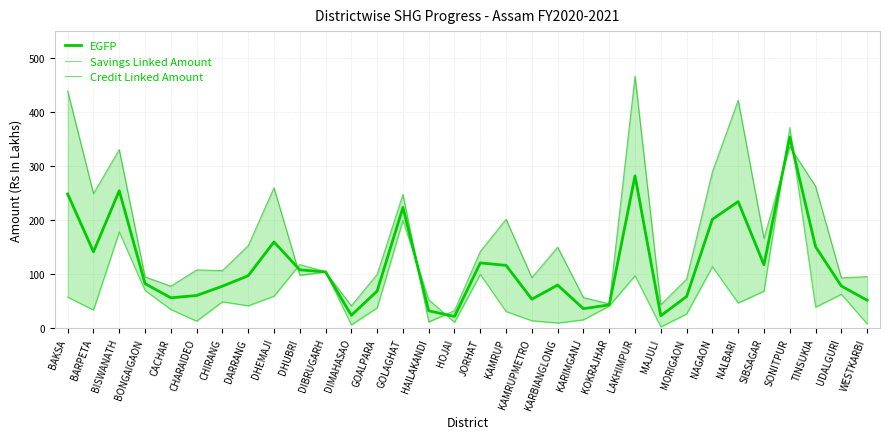

Between DHEMAJI and MORIGAON, which series saw the biggest shift?

Credit Linked Amount